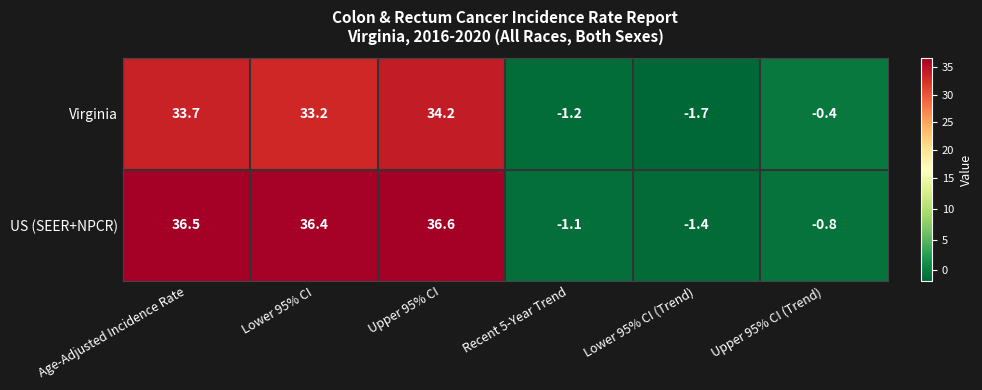

How many positive values does the Virginia series have?

3